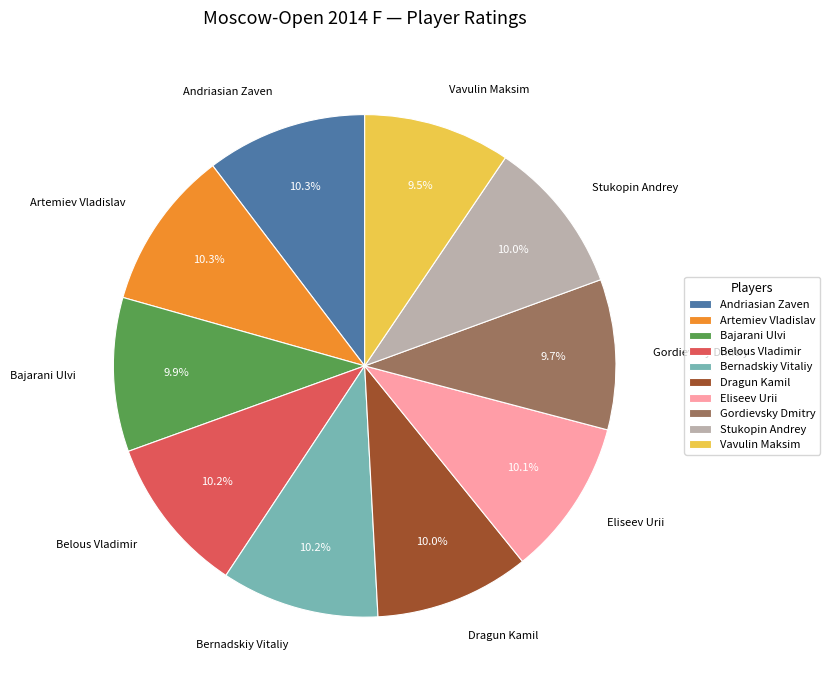

Is it true that Bernadskiy Vitaliy is 18% of the pie?

False